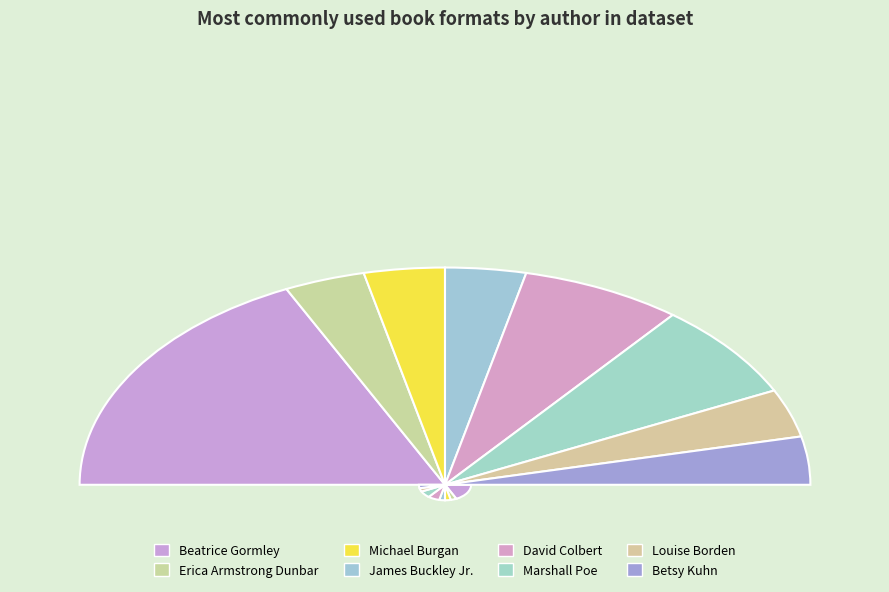

Is it true that Marshall Poe is 25% of the pie?

False